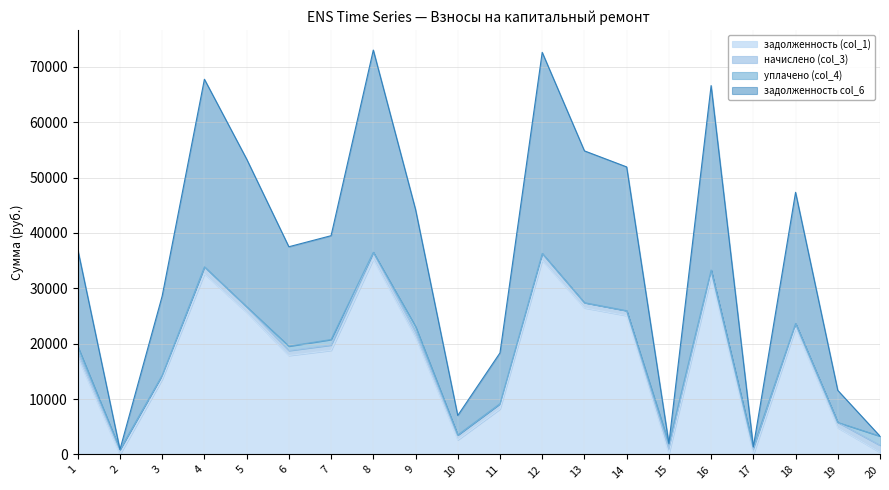

Which series has the largest total across all categories?

задолженность col_6